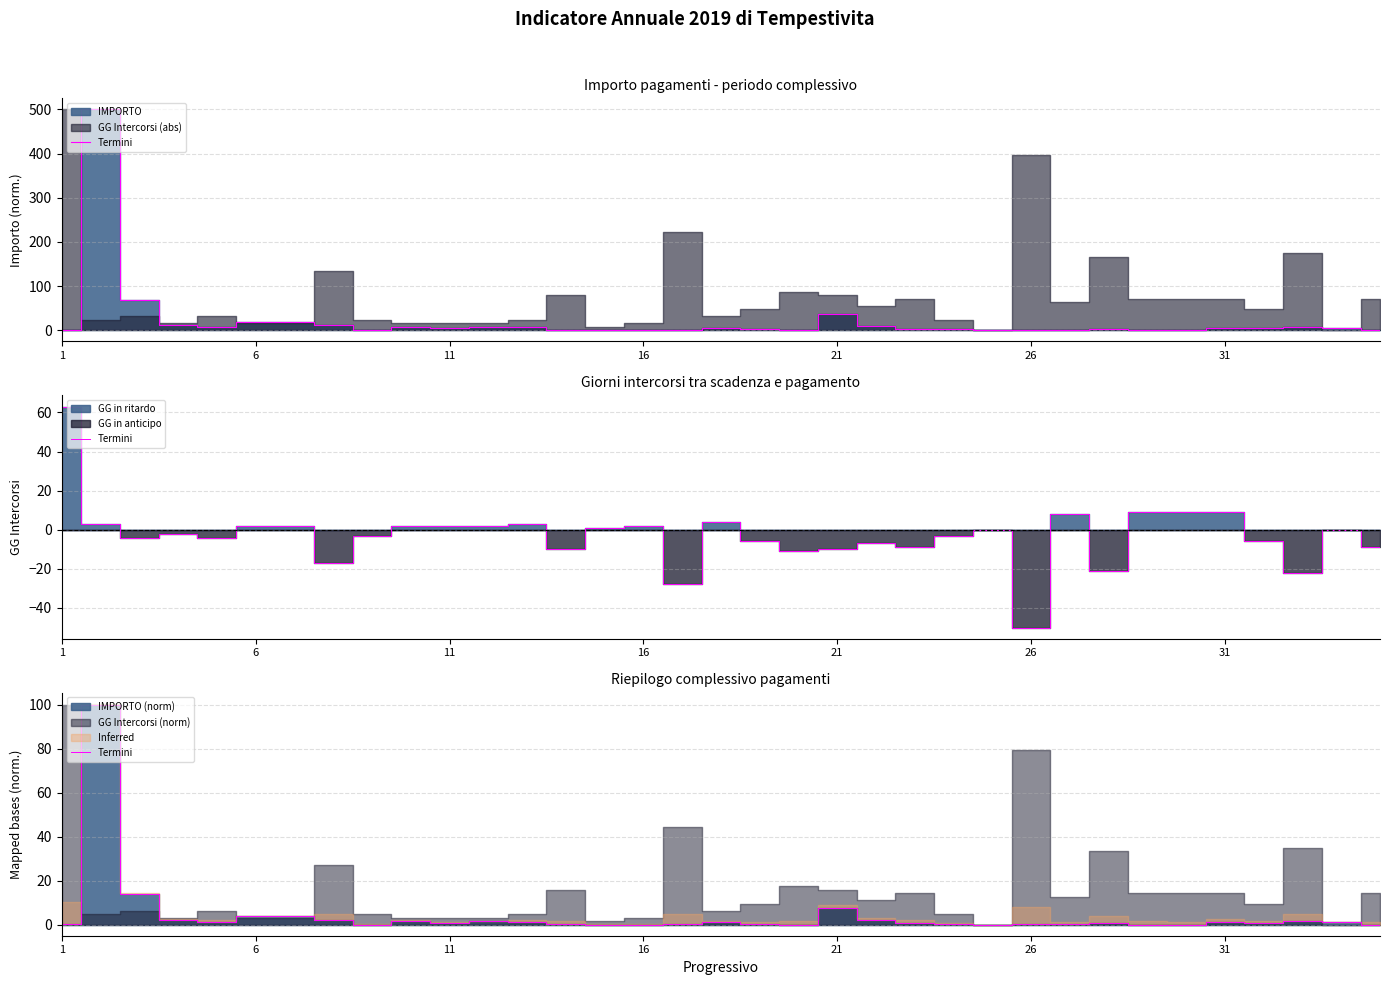

Is this an area chart (filled region under the line)?

No